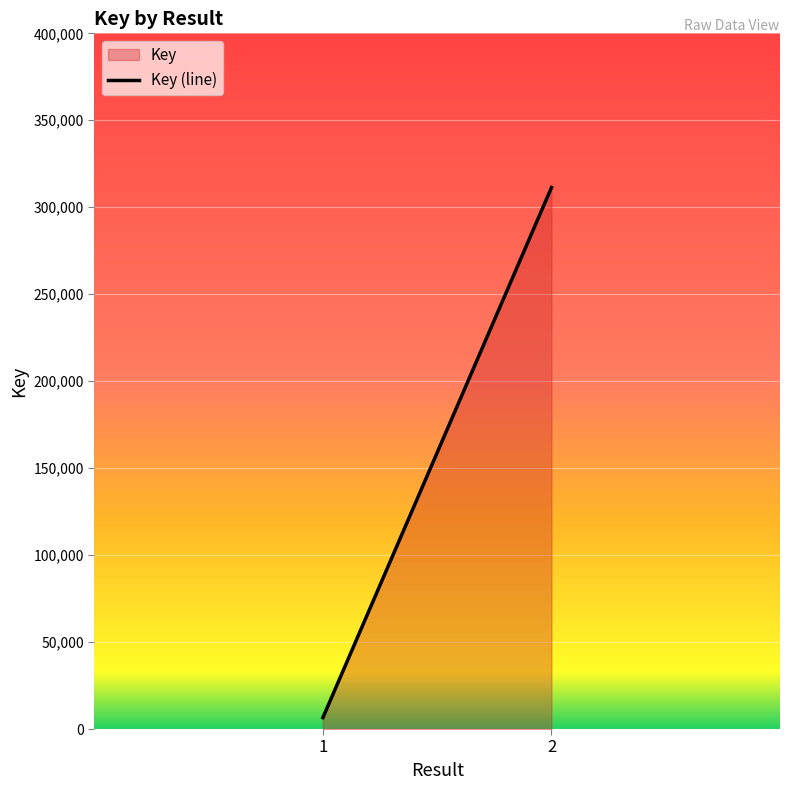

At which label is the value closest to 158939?

1